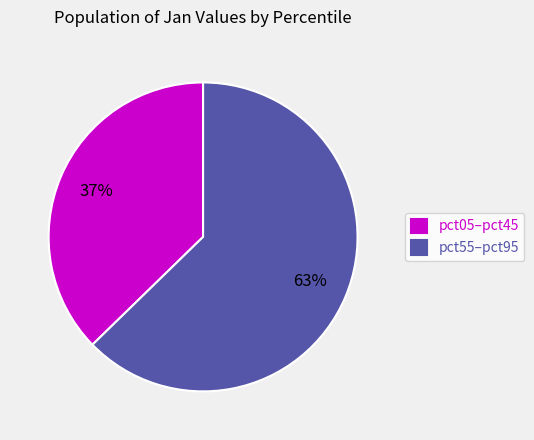

Combined, do pct55–pct95 and pct05–pct45 account for over 50%?

Yes